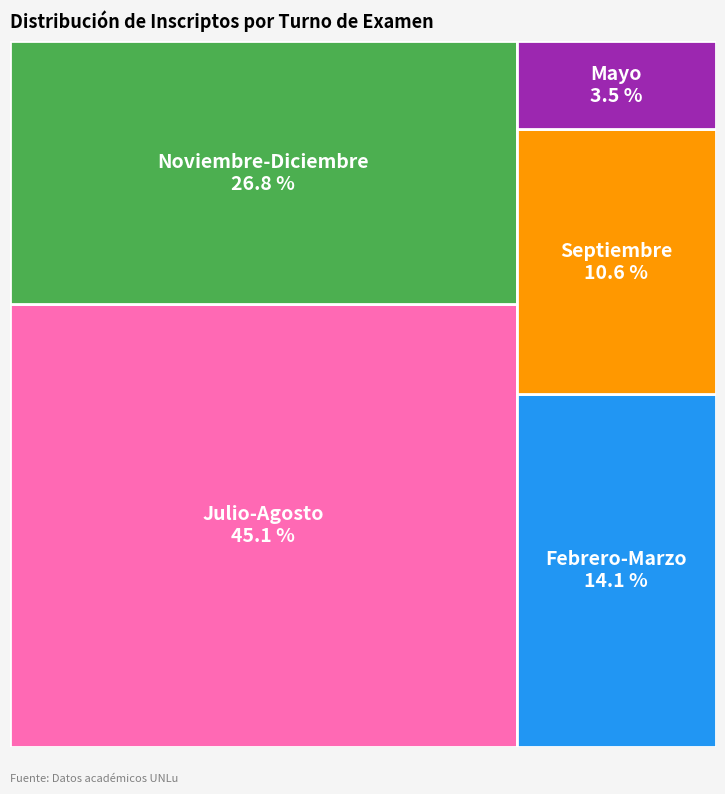

To the nearest percent, what is the average slice percentage?

20%